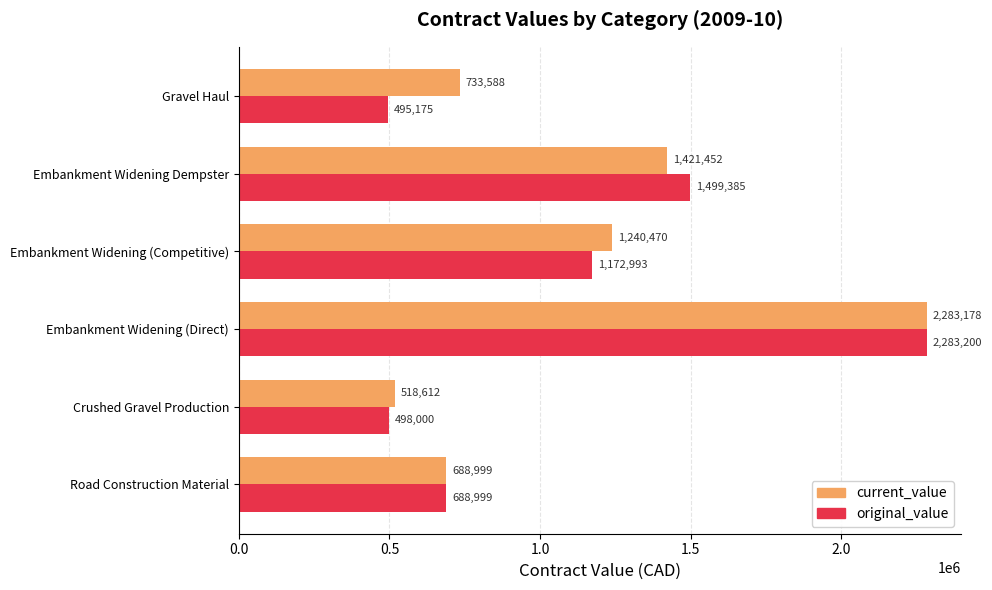

How many values in the current_value series are below 1240470?

3